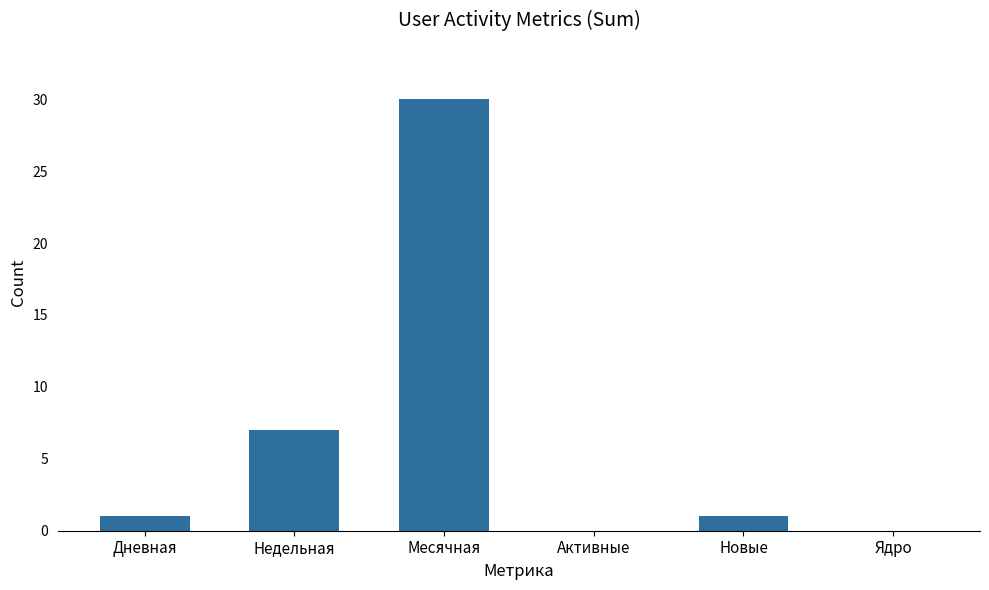

The chart shows a value of 19 at Ядро. True or false?

False